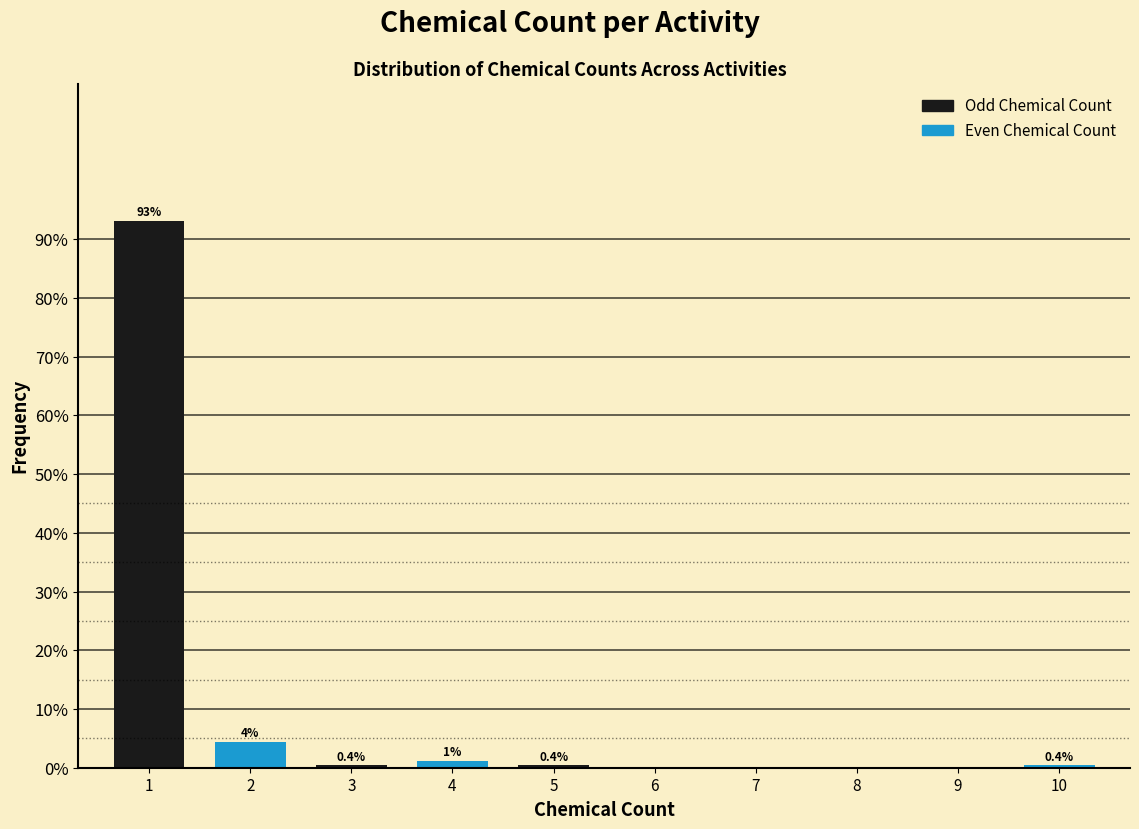

What is the maximum value shown in the chart?

93.1